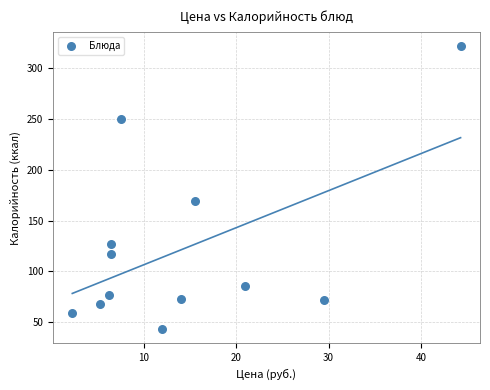

What is the range of X values (max minus min)?

42.1